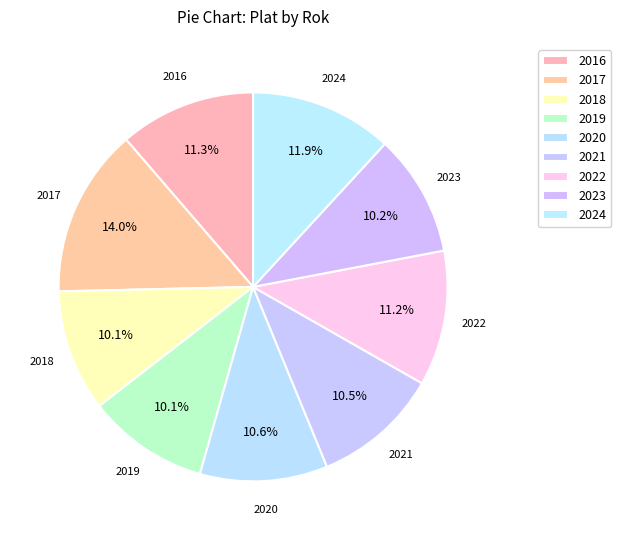

The 2019 slice represents 1% of the pie. True or false?

False